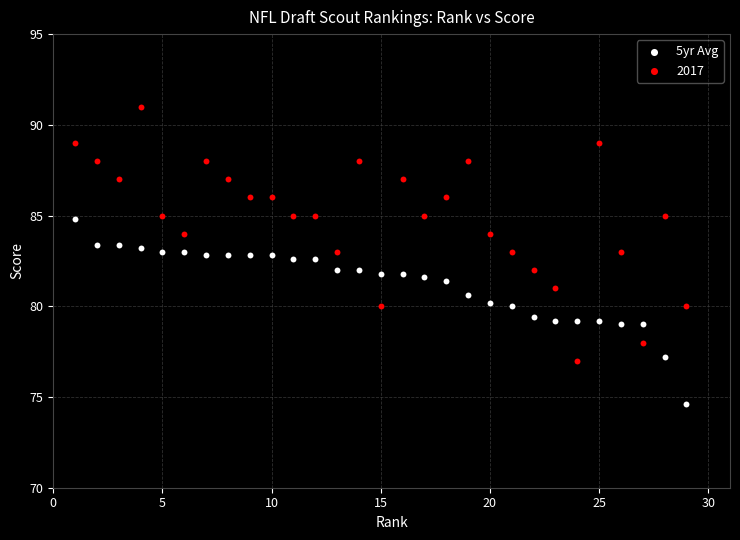

What is the X range (max minus min) for the scatter plot?

28.0